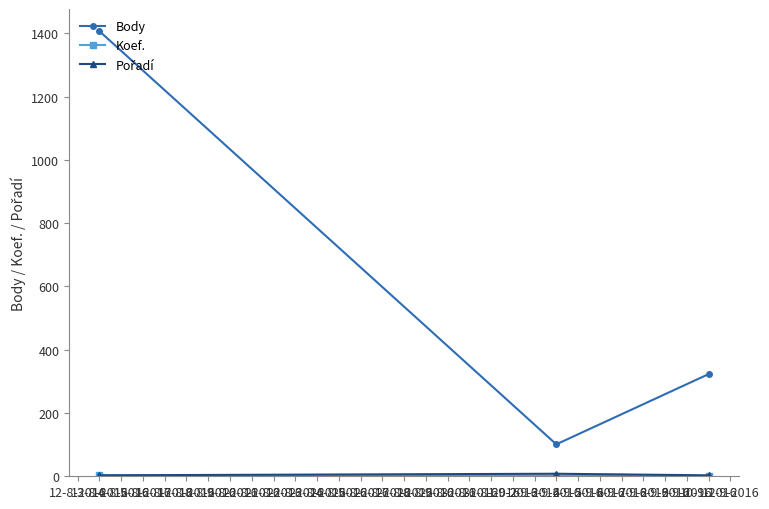

Which series has the largest total across all categories?

Body